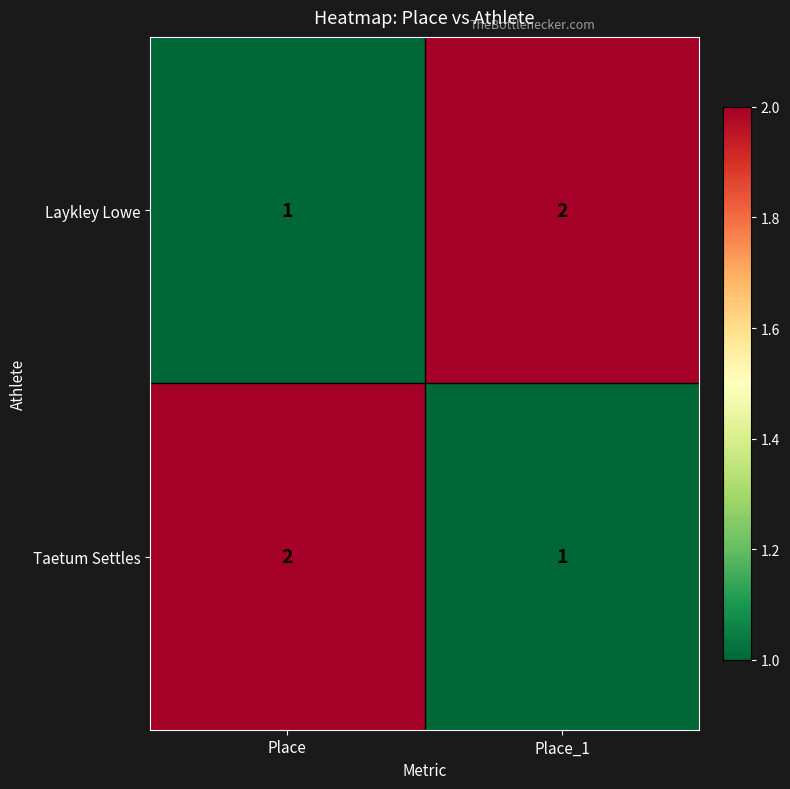

Is the value of Taetum Settles at Place_1 greater than the value of Laykley Lowe at Place_1?

No